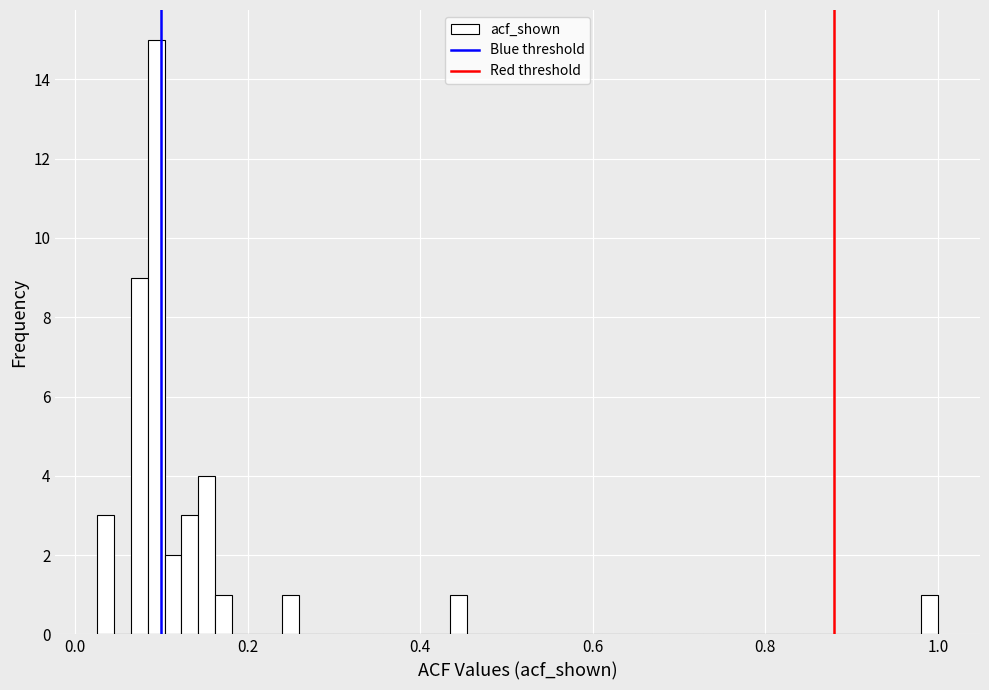

Read against the x-axis, roughly where is the centre of the tallest bar?

0.10